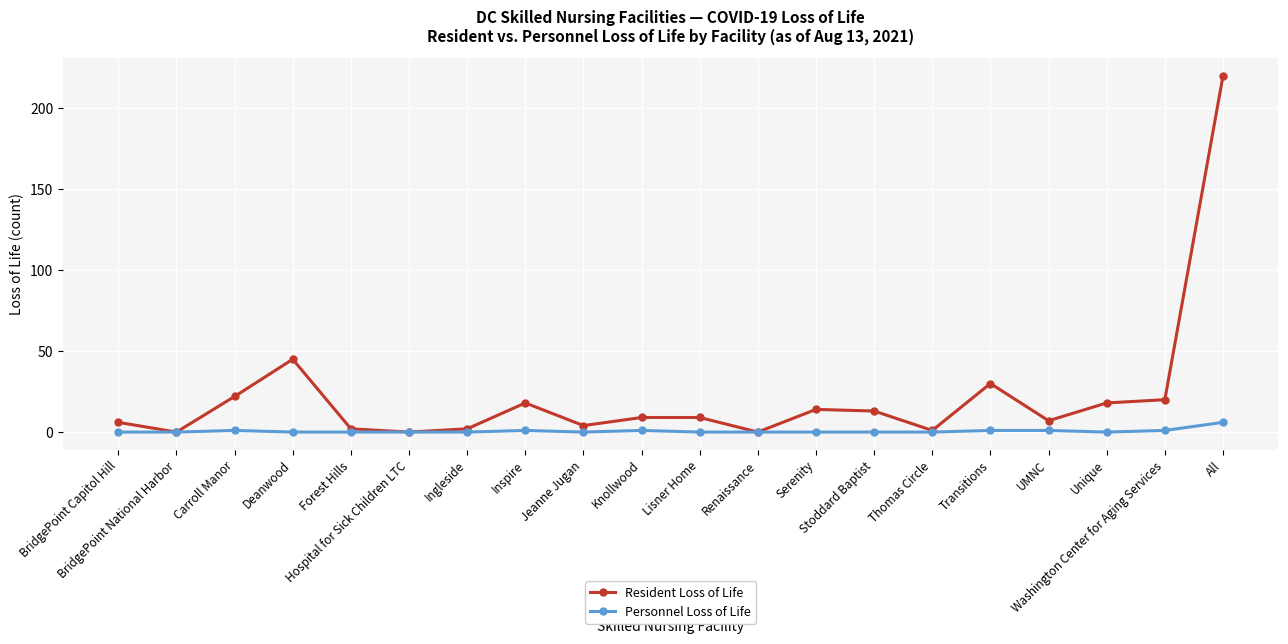

At which category is the sum across all series the highest?

All